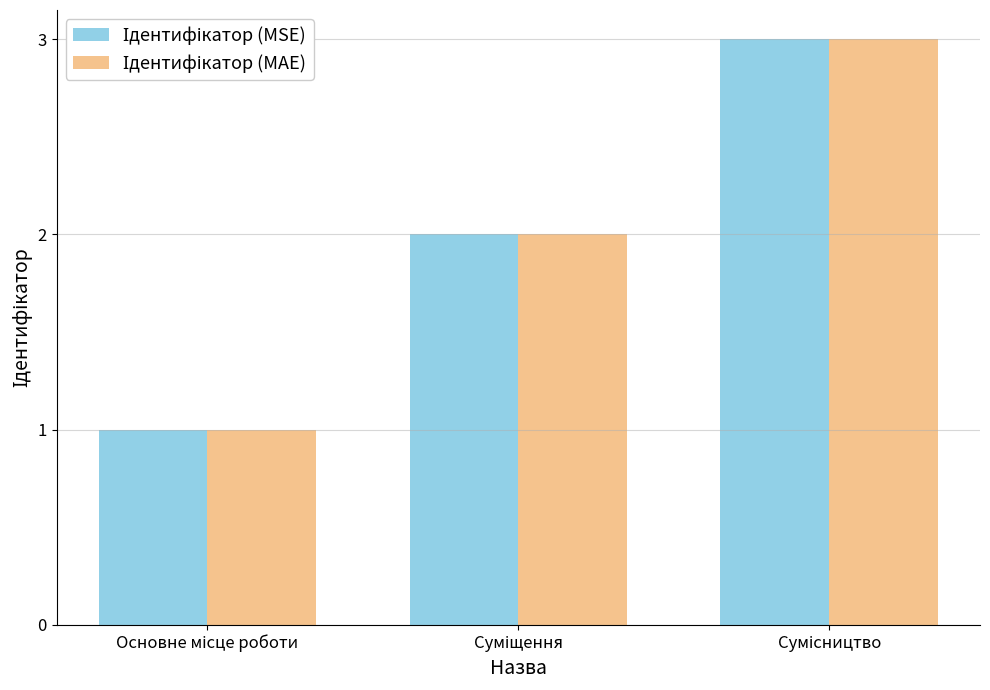

How many groups of bars are there?

3